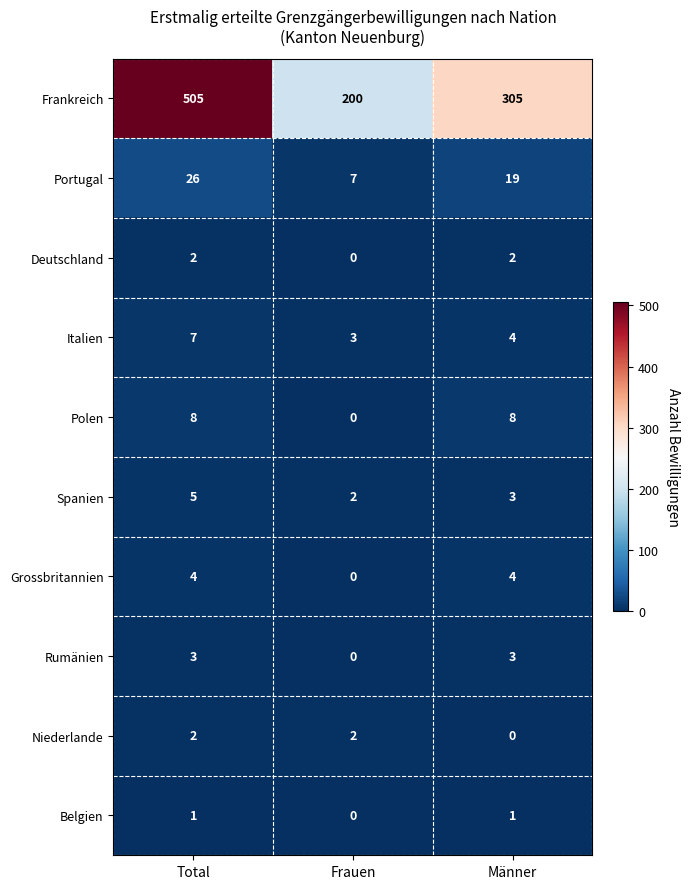

The Portugal series shows 7 at Frauen. True or false?

True